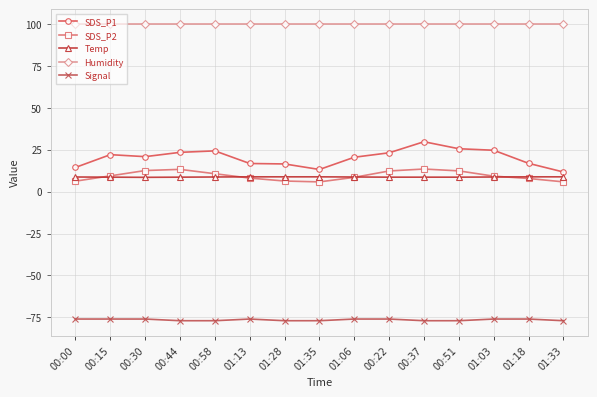

Which series has the largest total across all categories?

Humidity